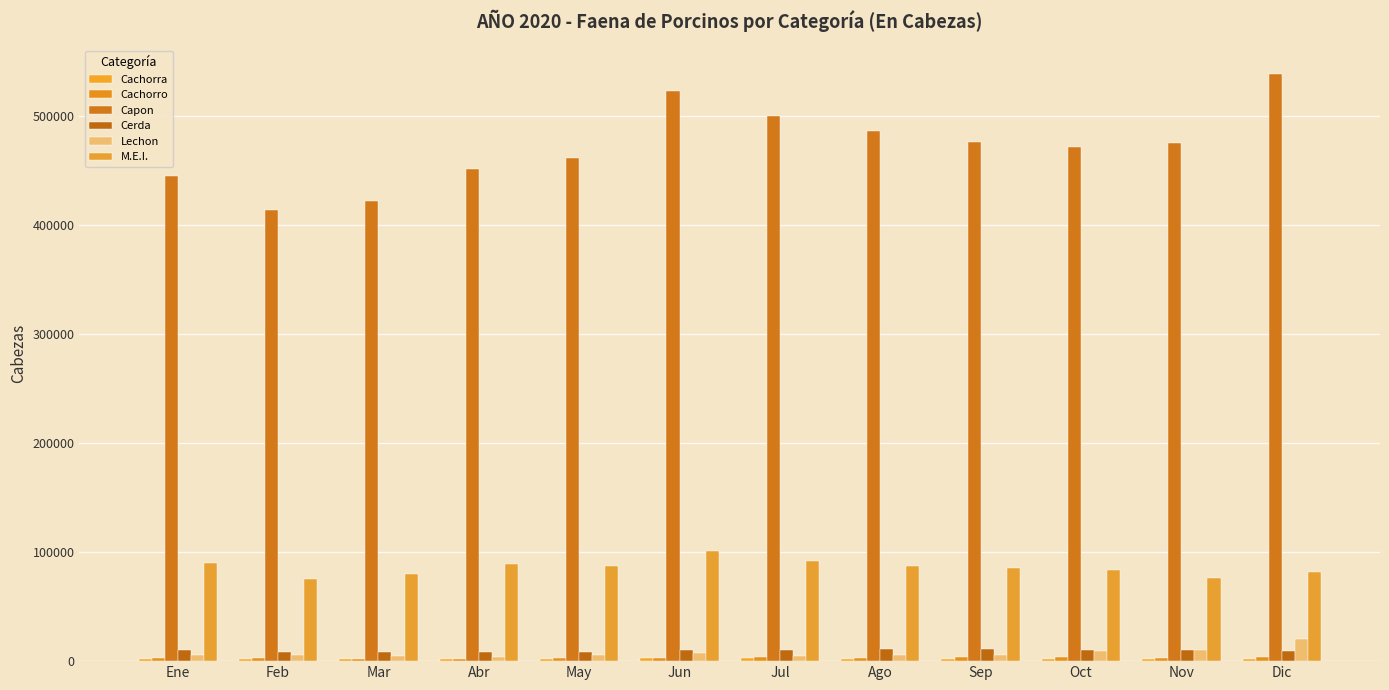

Rank the series by their maximum value, from highest to lowest.

Capon, M.E.I., Lechon, Cerda, Cachorro, Cachorra